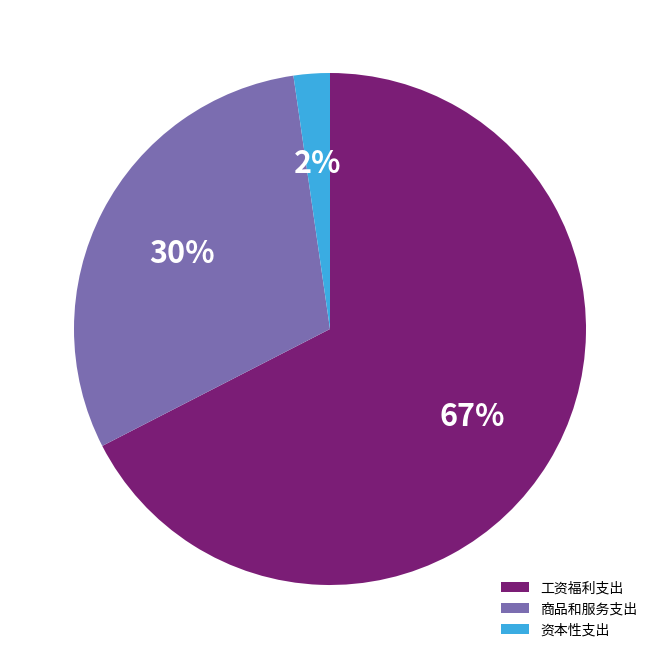

Which slice is the smallest?

资本性支出